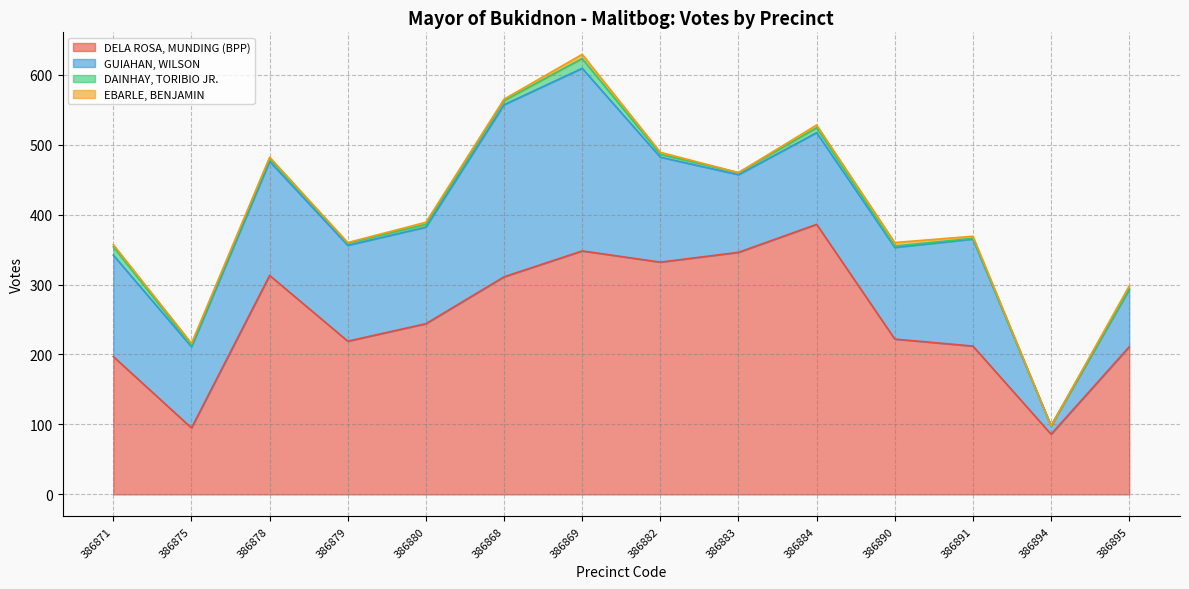

What is the average value of the GUIAHAN, WILSON series?

141